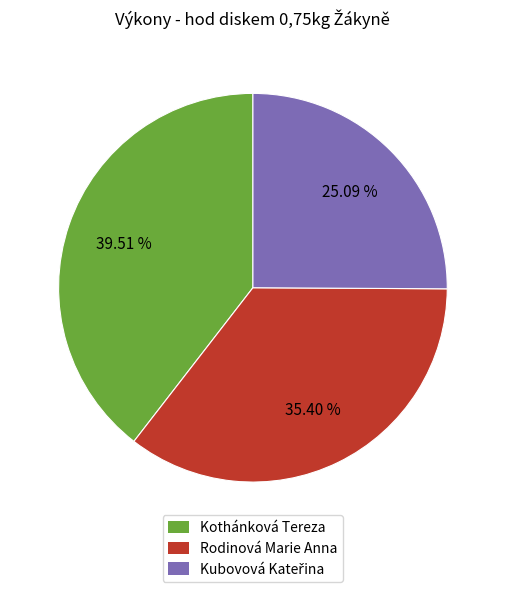

Do Kothánková Tereza and Rodinová Marie Anna together represent more than half of the pie?

Yes